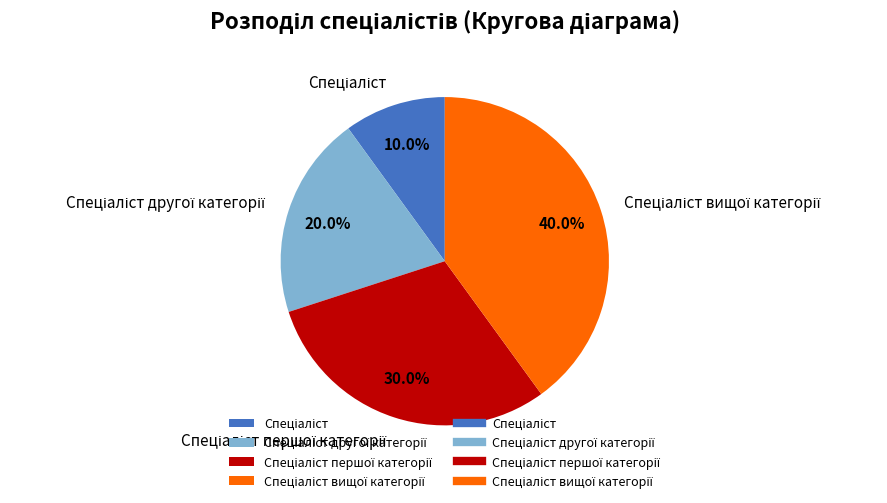

Is there any slice that represents more than half of the pie?

No